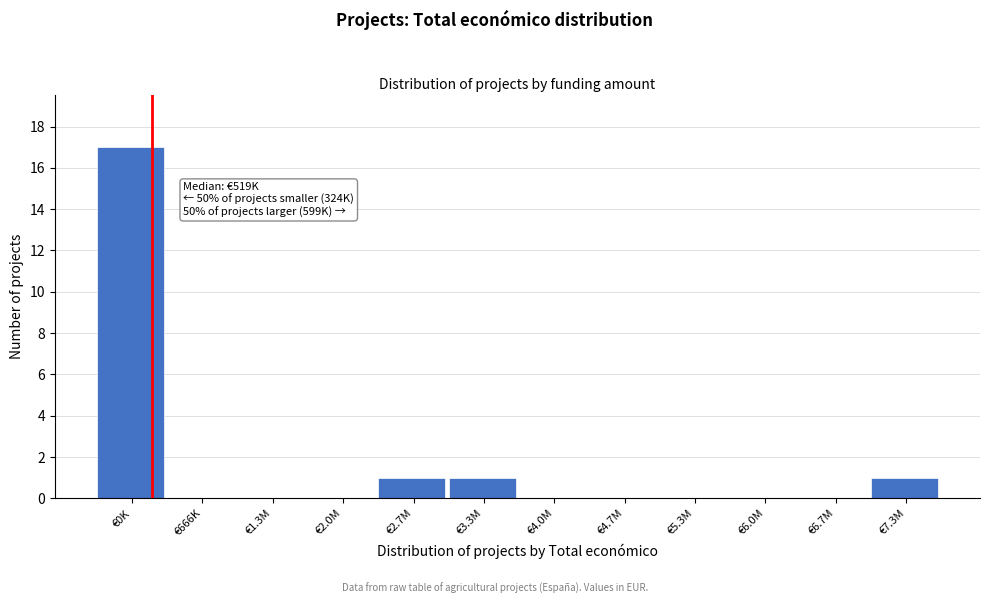

Reading left to right, list all the values displayed in this chart.

€0K=17	€666K=0	€1.3M=0	€2.0M=0	€2.7M=1	€3.3M=1	€4.0M=0	€4.7M=0	€5.3M=0	€6.0M=0	€6.7M=0	€7.3M=1